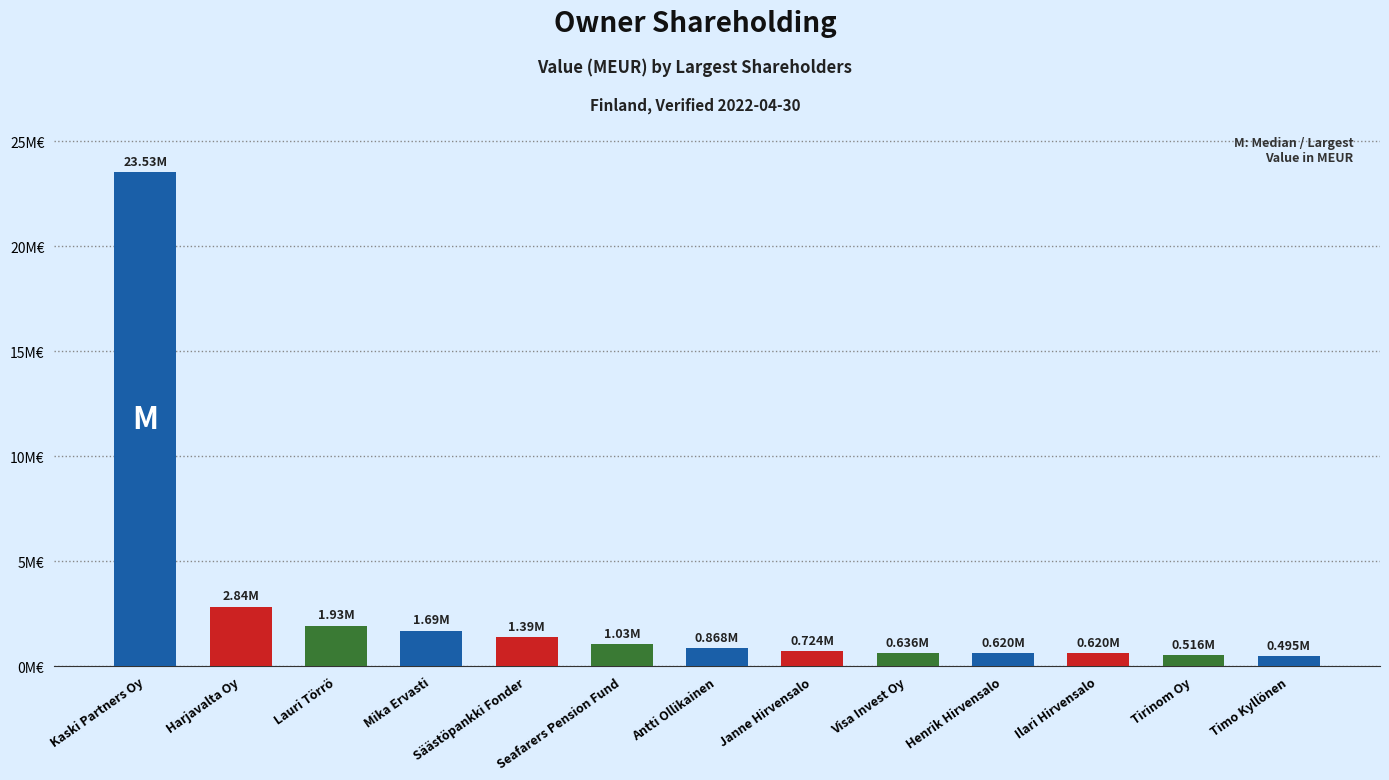

Reading right to left, extract all data points from this chart.

0.5	0.5	0.6	0.6	0.6	0.7	0.9	1.0	1.4	1.7	1.9	2.8	23.5